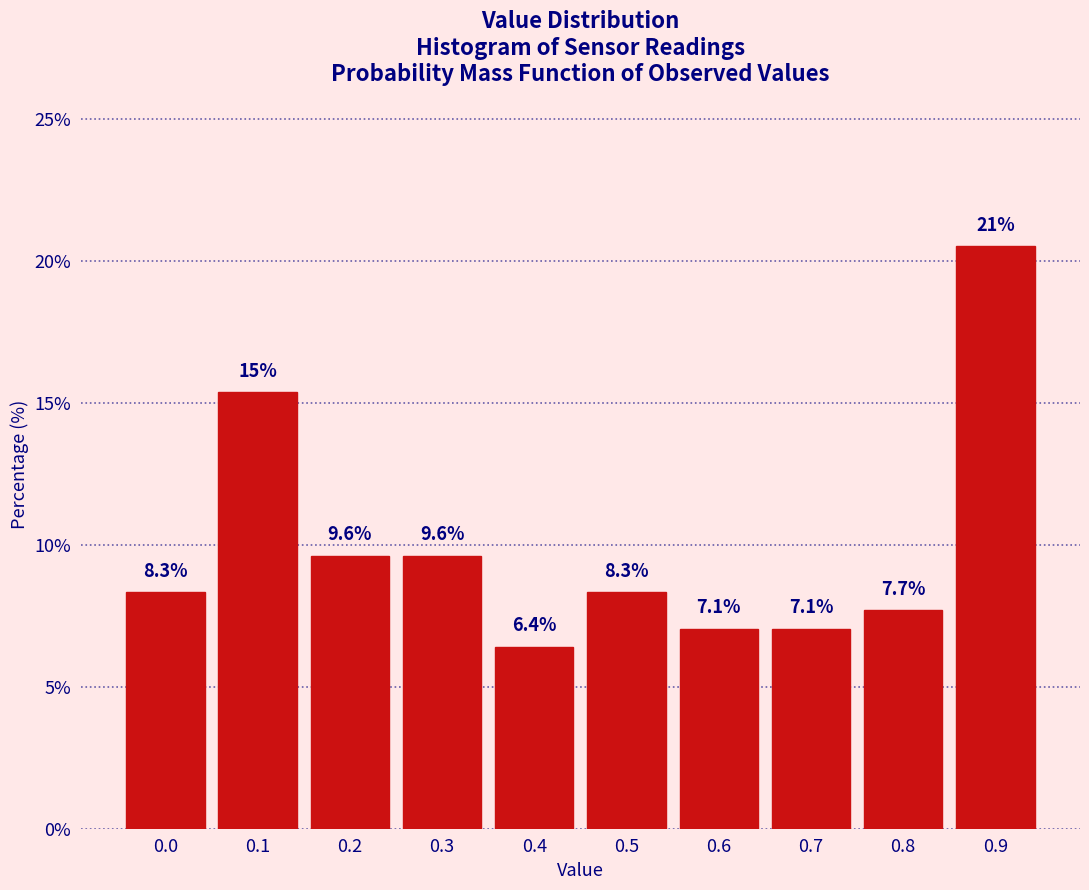

Reading left to right, list all the values displayed in this chart.

0.0=8.3	0.1=15.4	0.2=9.6	0.3=9.6	0.4=6.4	0.5=8.3	0.6=7.1	0.7=7.1	0.8=7.7	0.9=20.5